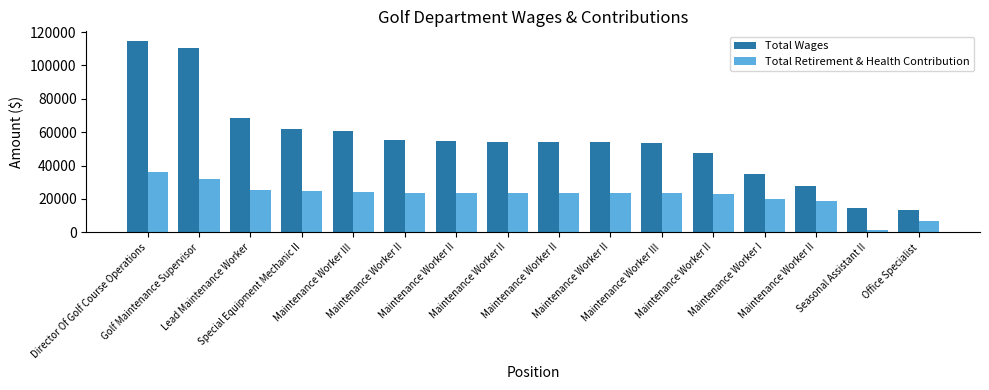

Is it true that Total Retirement & Health Contribution equals 35894.8 at Director Of Golf Course Operations?

True